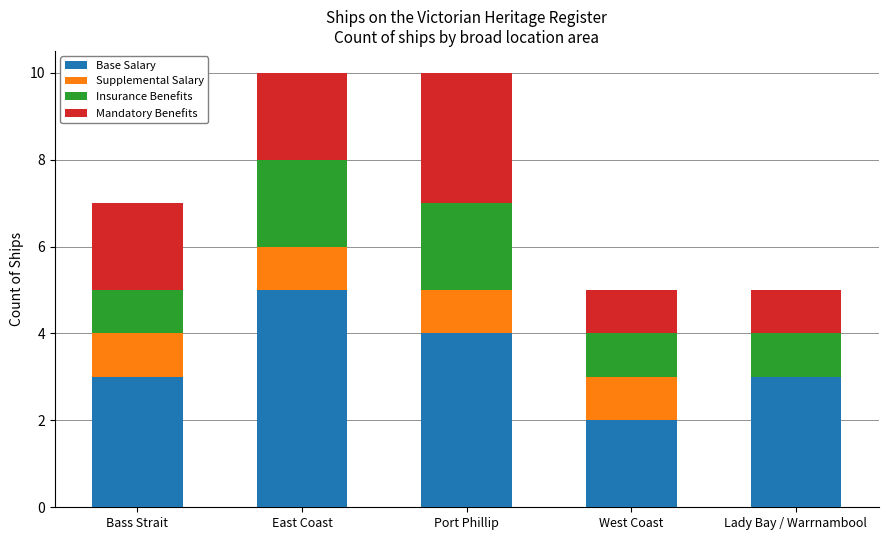

What is the approximate value of Base Salary at Lady Bay / Warrnambool?

3